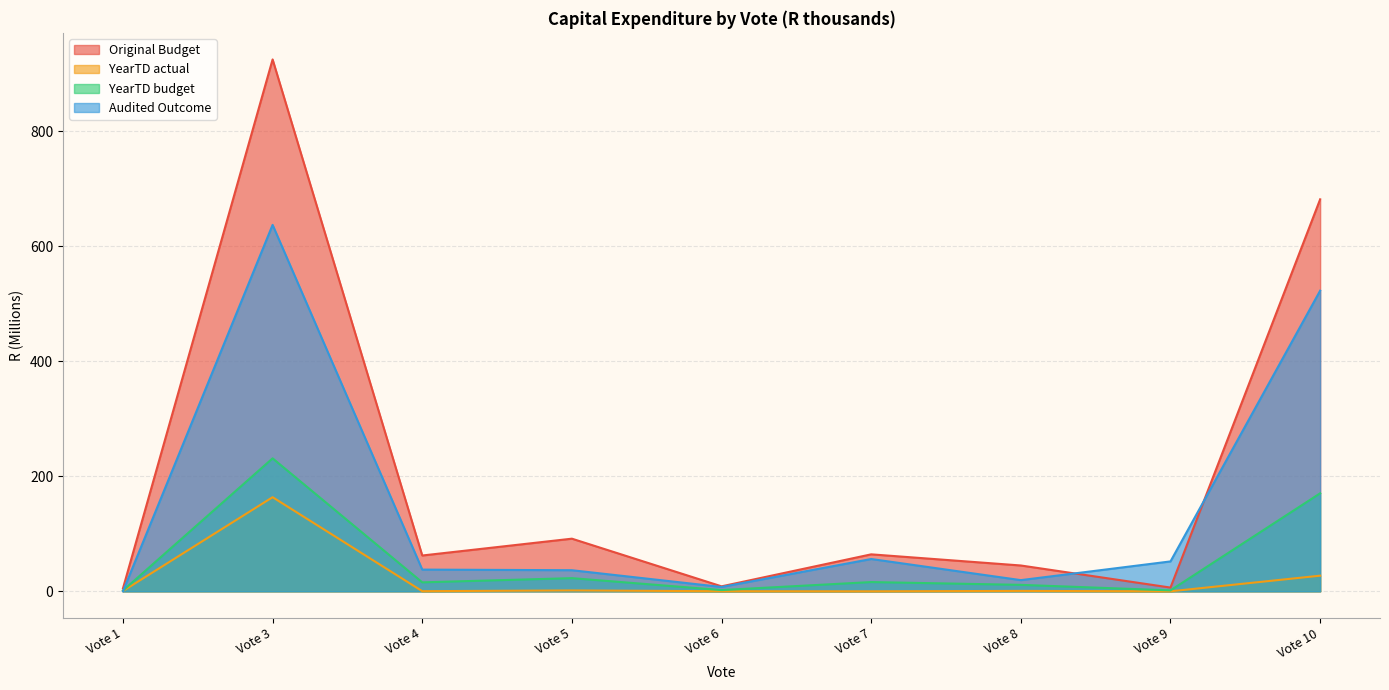

True or false: YearTD budget and YearTD actual cross at least once.

False